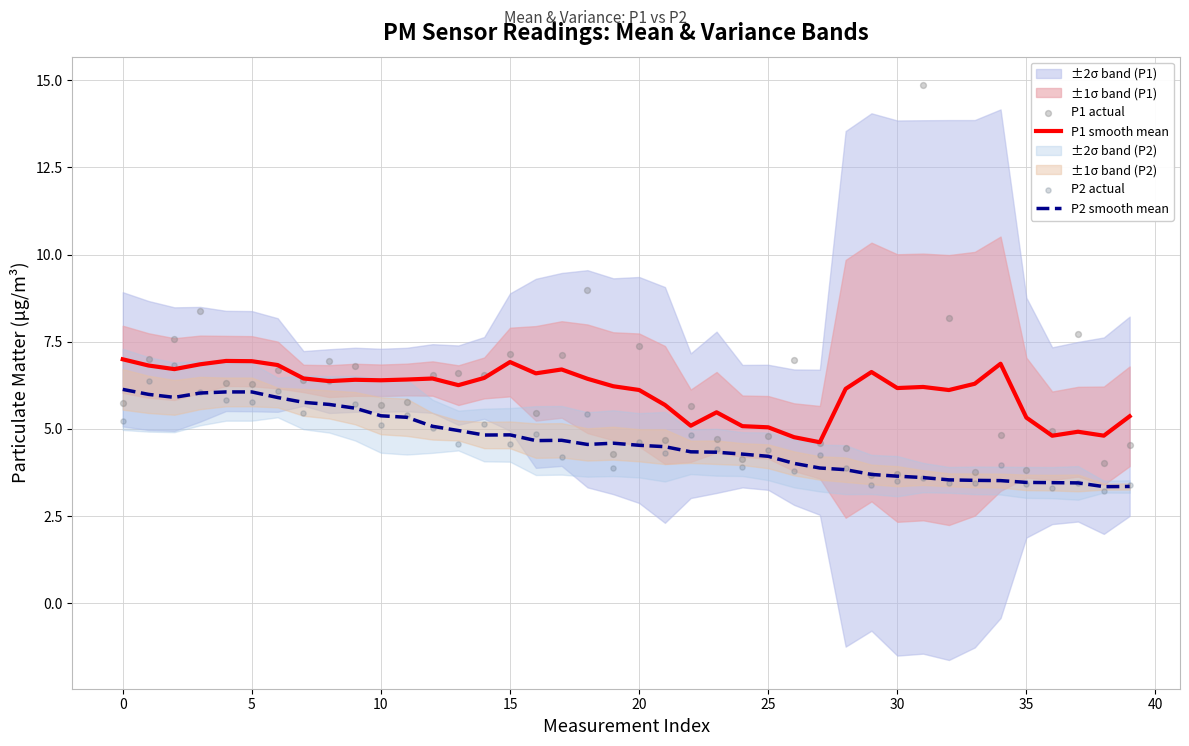

Which series reaches the maximum Y coordinate?

P1 actual